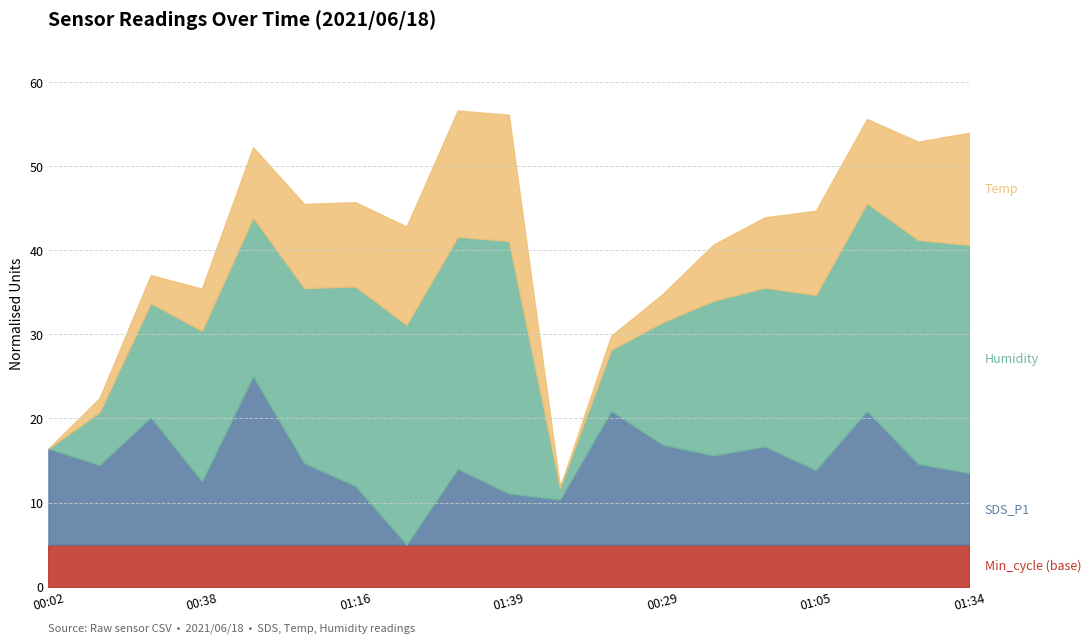

What is the total value across all series at 00:29?

34.7